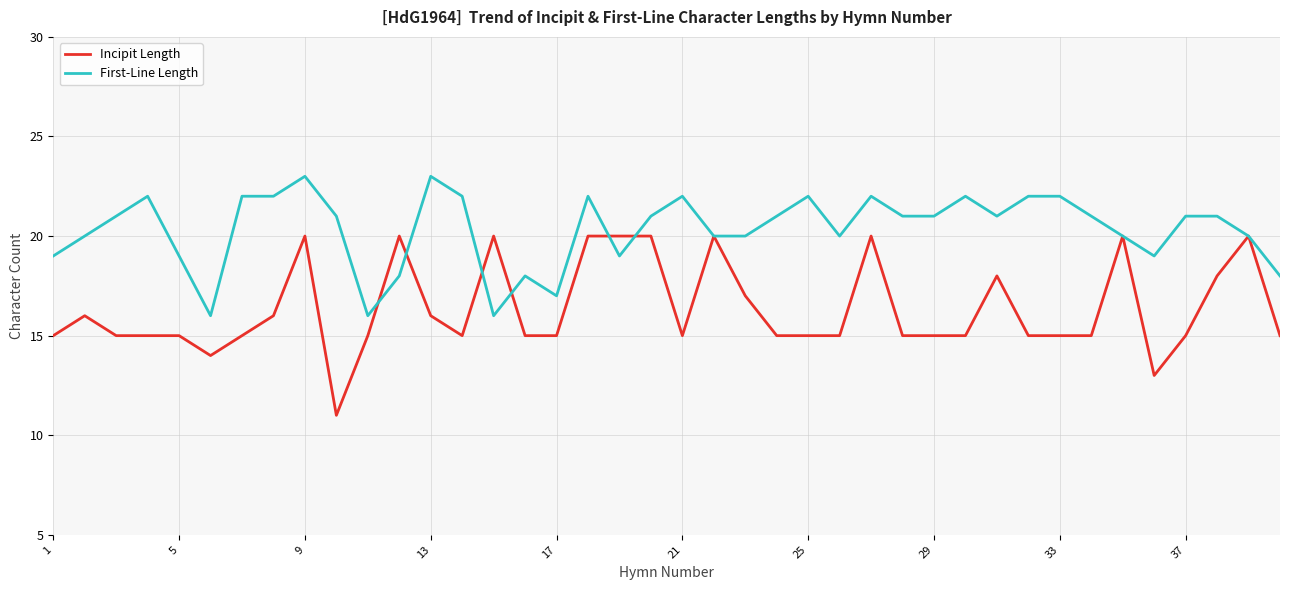

Which series has the largest total across all categories?

First-Line Length